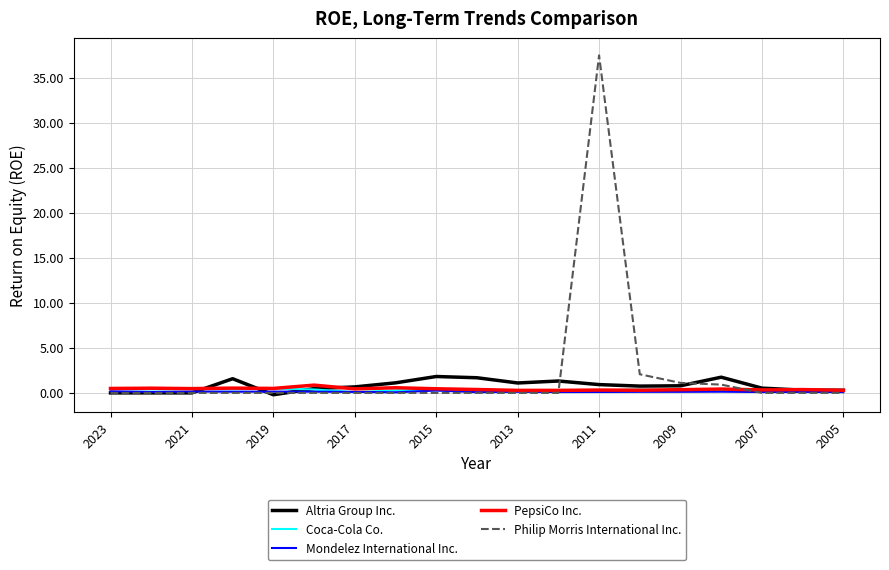

Which series has the largest range (max minus min)?

Philip Morris International Inc.